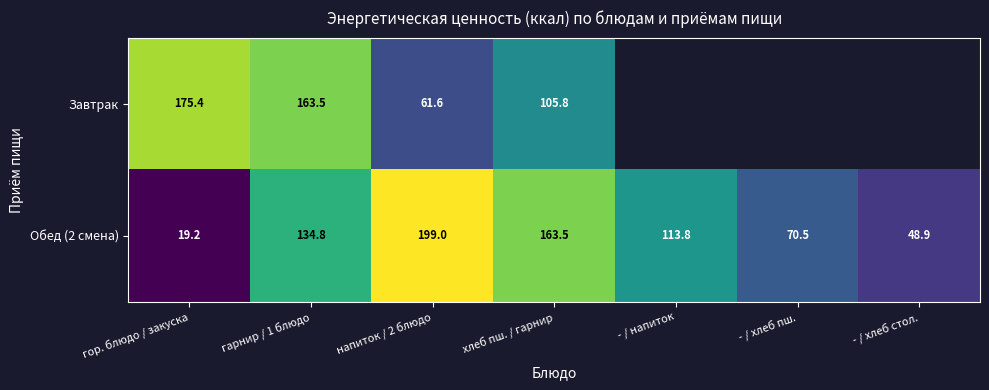

Which has a higher value, - / напиток or гарнир / 1 блюдо?

гарнир / 1 блюдо